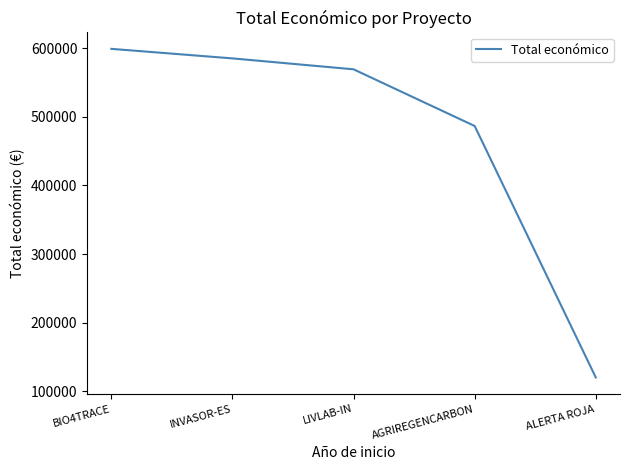

List the labels in order of value, smallest first.

ALERTA ROJA, AGRIREGENCARBON, LIVLAB-IN, INVASOR-ES, BIO4TRACE